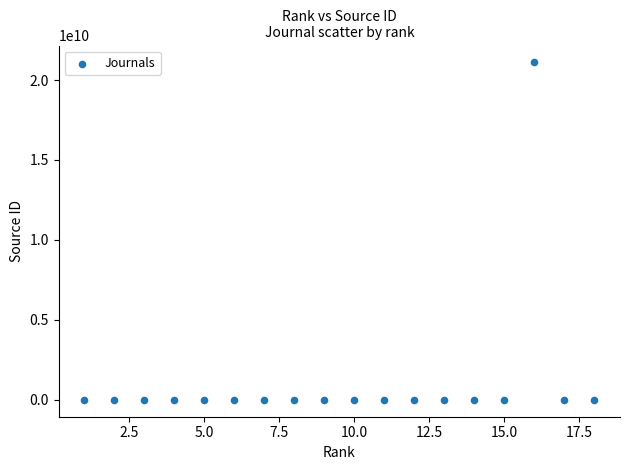

What is the range of X values (max minus min)?

17